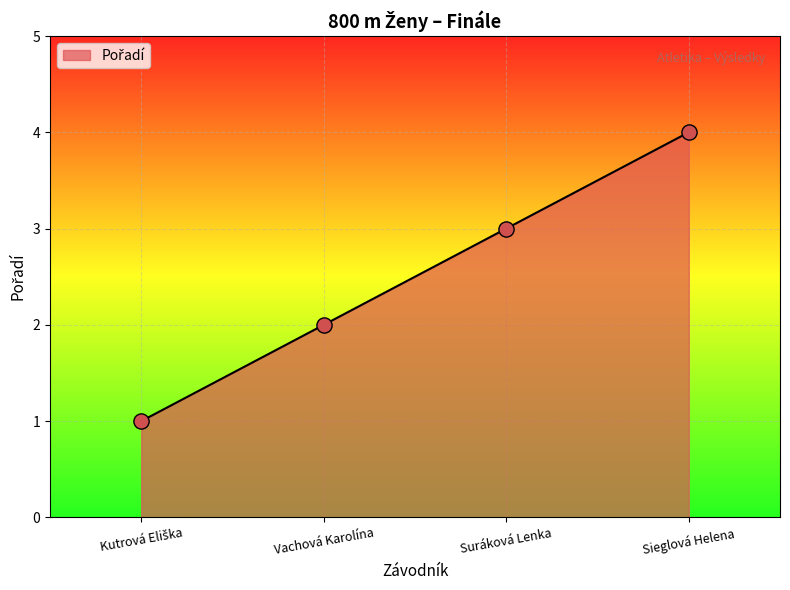

What is the change in value from Suráková Lenka to Sieglová Helena?

+1